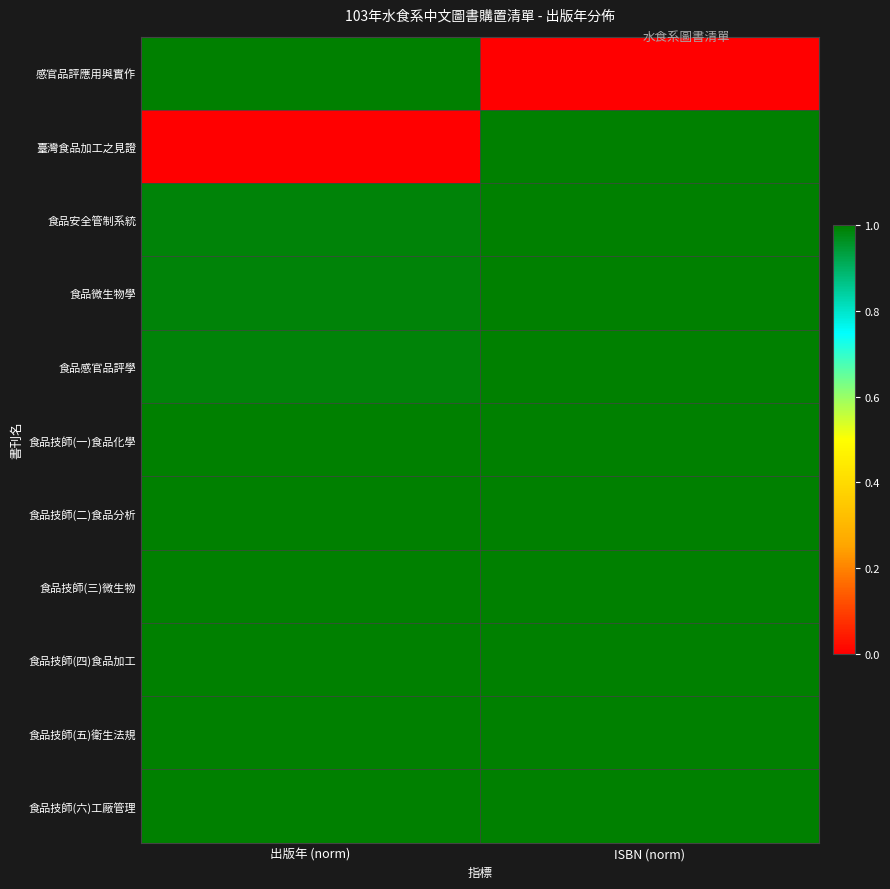

Which category has the lowest value across all series?

ISBN (norm)